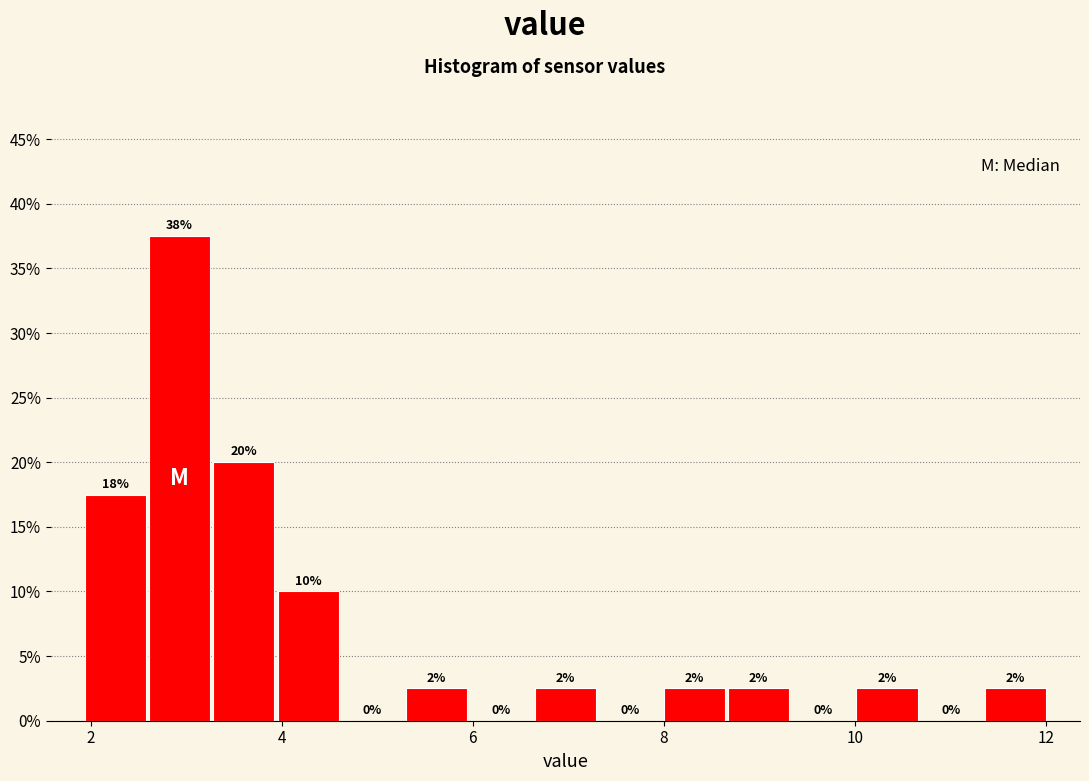

Read against the x-axis, roughly where is the centre of the tallest bar?

3.0